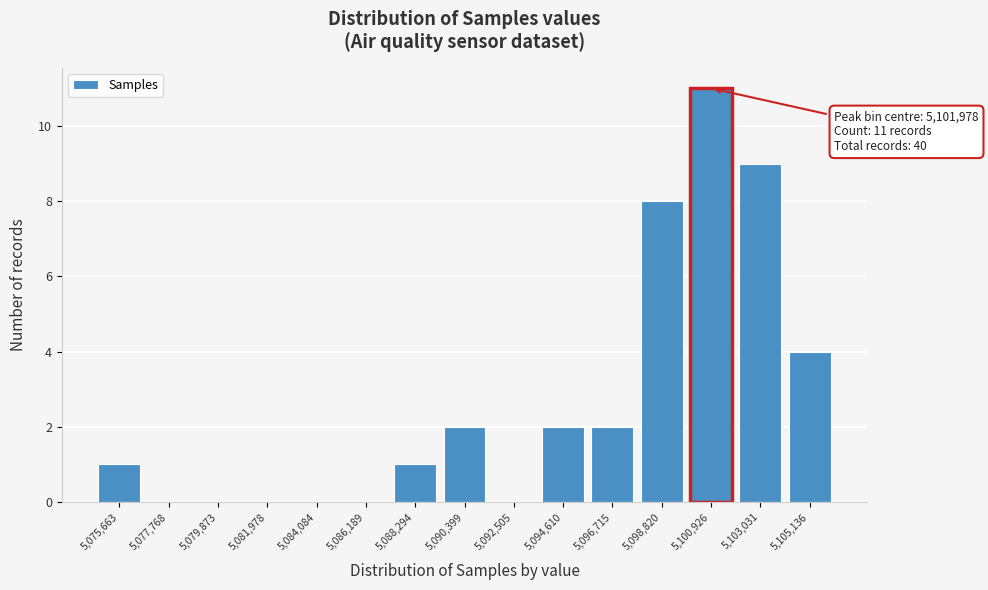

Reading left to right, transcribe all the data shown in this chart.

5,075,663=1	5,077,768=0	5,079,873=0	5,081,978=0	5,084,084=0	5,086,189=0	5,088,294=1	5,090,399=2	5,092,505=0	5,094,610=2	5,096,715=2	5,098,820=8	5,100,926=11	5,103,031=9	5,105,136=4